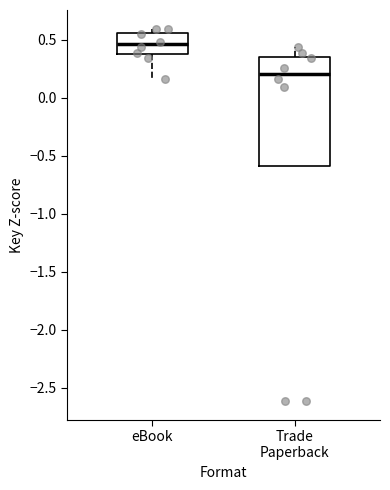

Where is the upper edge of the box for eBook on the y-axis? The values are not printed on the chart, so give them approximately, as read against the axis.

0.55